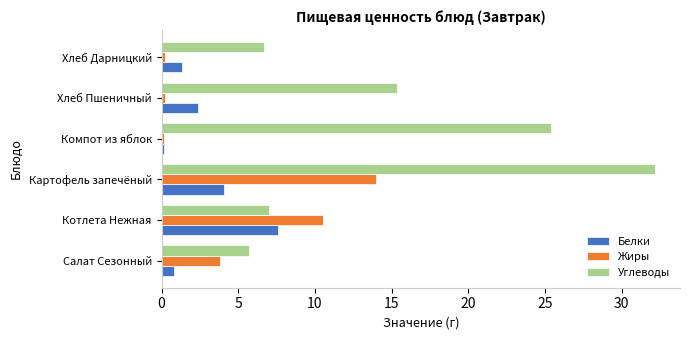

Which category has the highest value in the Углеводы series?

Картофель запечёный